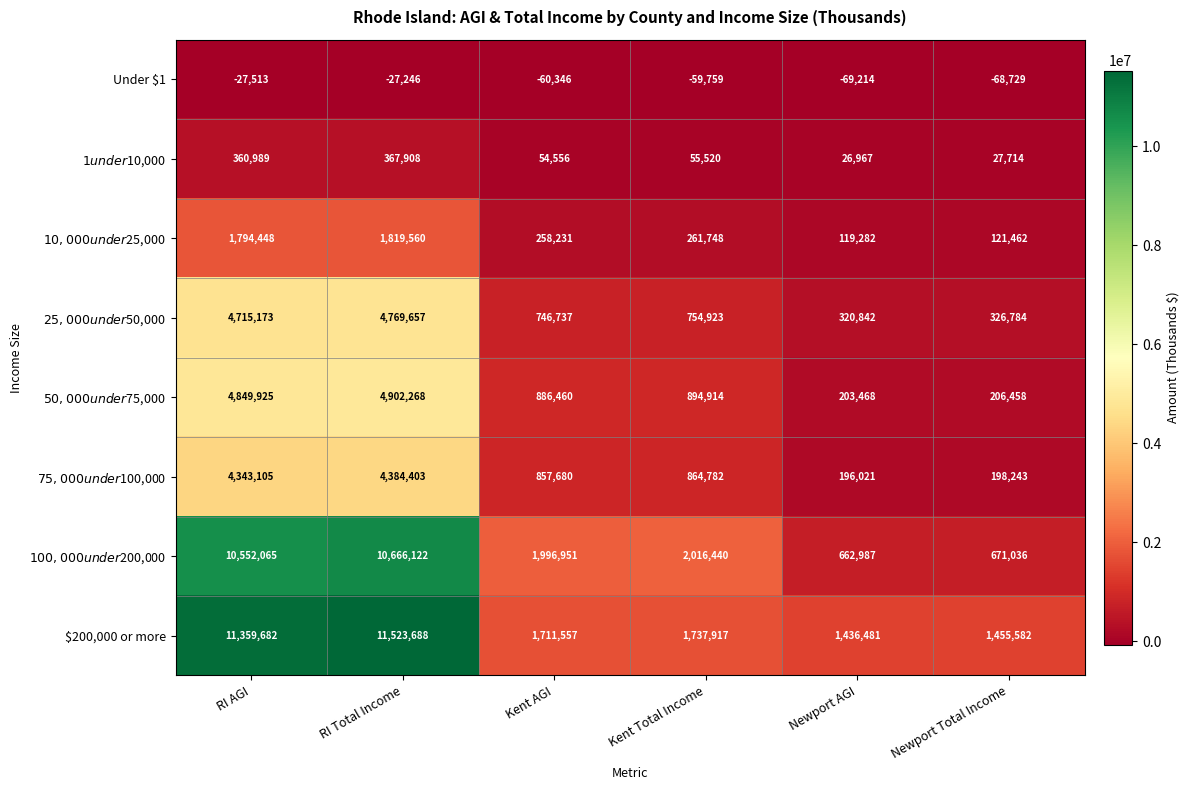

What is the total value across all series at Kent AGI?

6451826